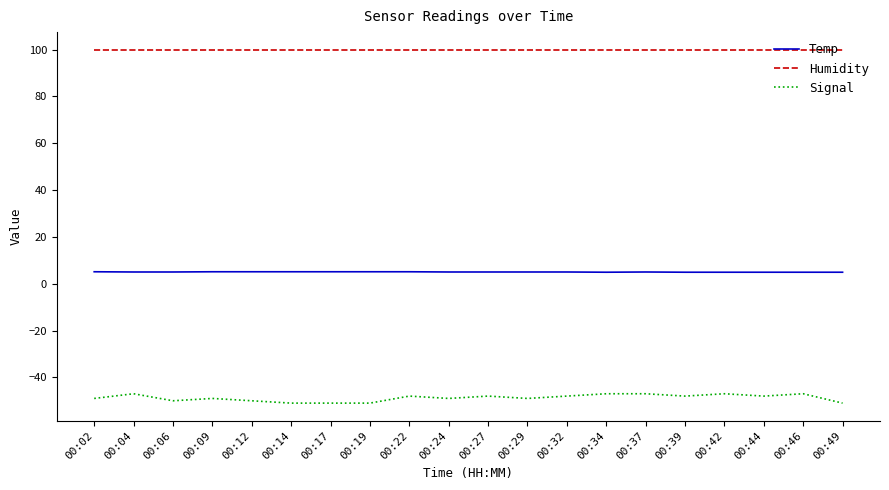

True or false: Humidity has a value of 99.9 at 00:24.

True